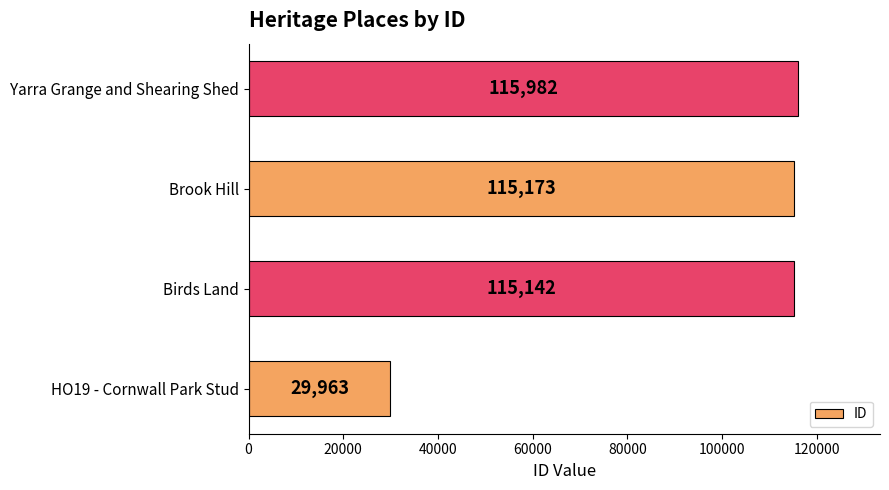

What is the average value?

94065